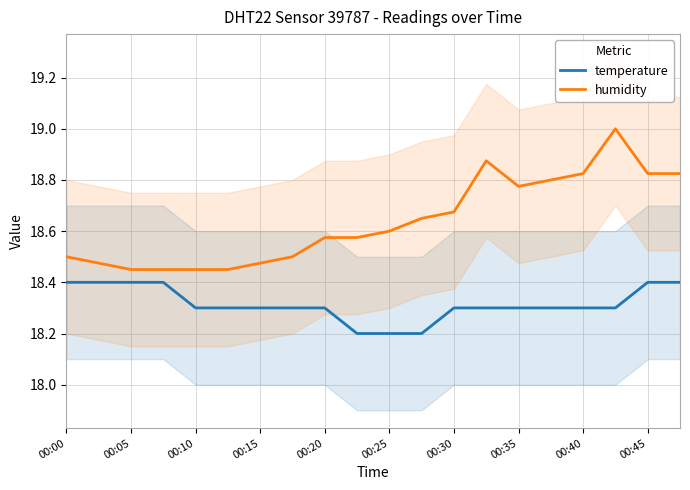

True or false: temperature and humidity intersect in this chart.

False